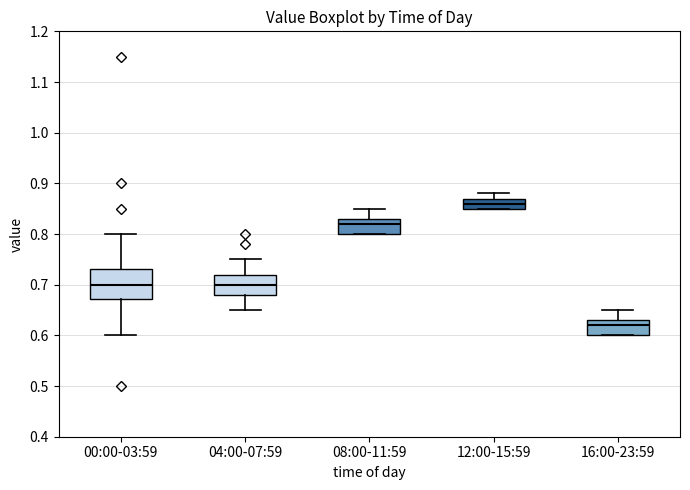

Reading left to right, read every box against the y-axis: the position of its median line, the range the box covers, and the ends of its whiskers. The values are not printed on the chart, so give them approximately, as read against the axis.

00:00-03:59: median 0.70, box 0.67 to 0.73, whiskers 0.60 to 0.80
04:00-07:59: median 0.70, box 0.68 to 0.72, whiskers 0.65 to 0.75
08:00-11:59: median 0.82, box 0.80 to 0.83, whiskers 0.80 to 0.85
12:00-15:59: median 0.86, box 0.85 to 0.87, whiskers 0.85 to 0.88
16:00-23:59: median 0.62, box 0.60 to 0.63, whiskers 0.60 to 0.65